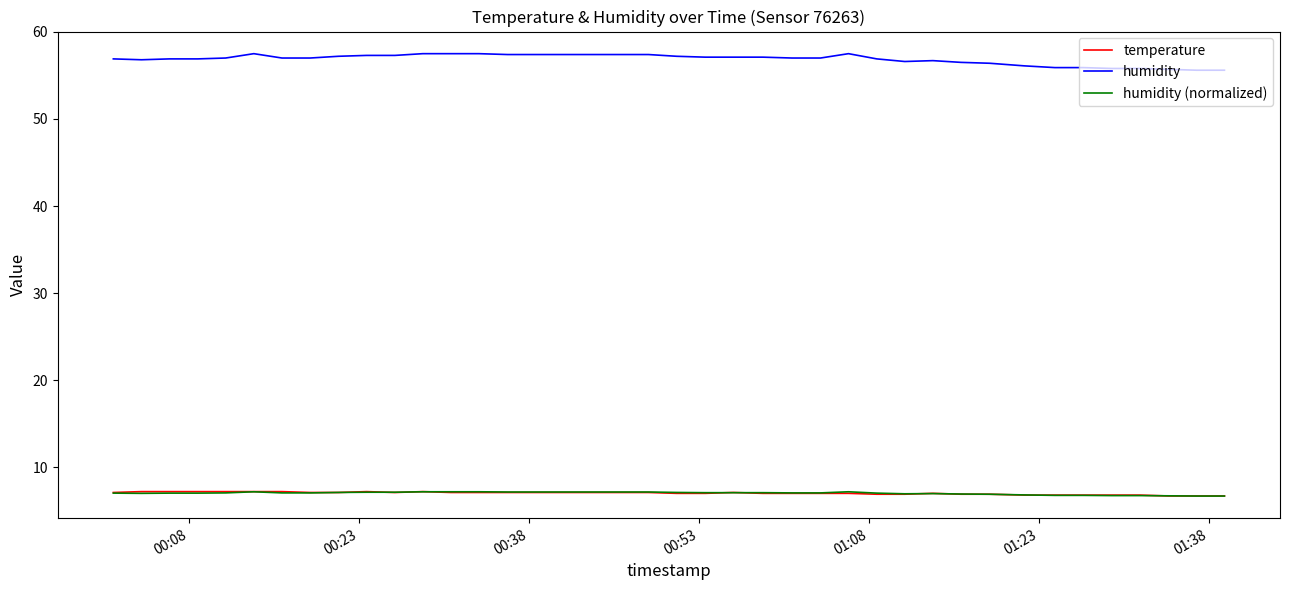

What is the lowest value of the temperature series?

6.7